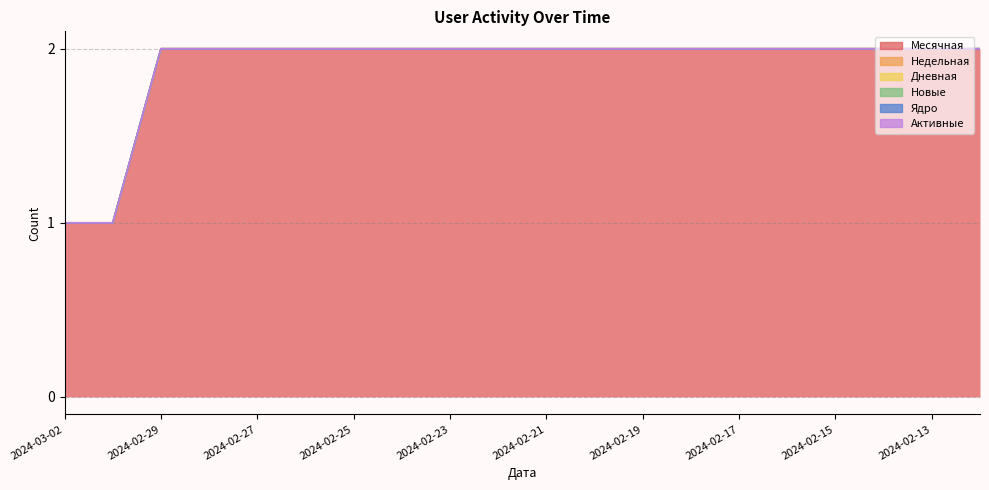

What is the label of the 14th point from the left?

2024-02-18